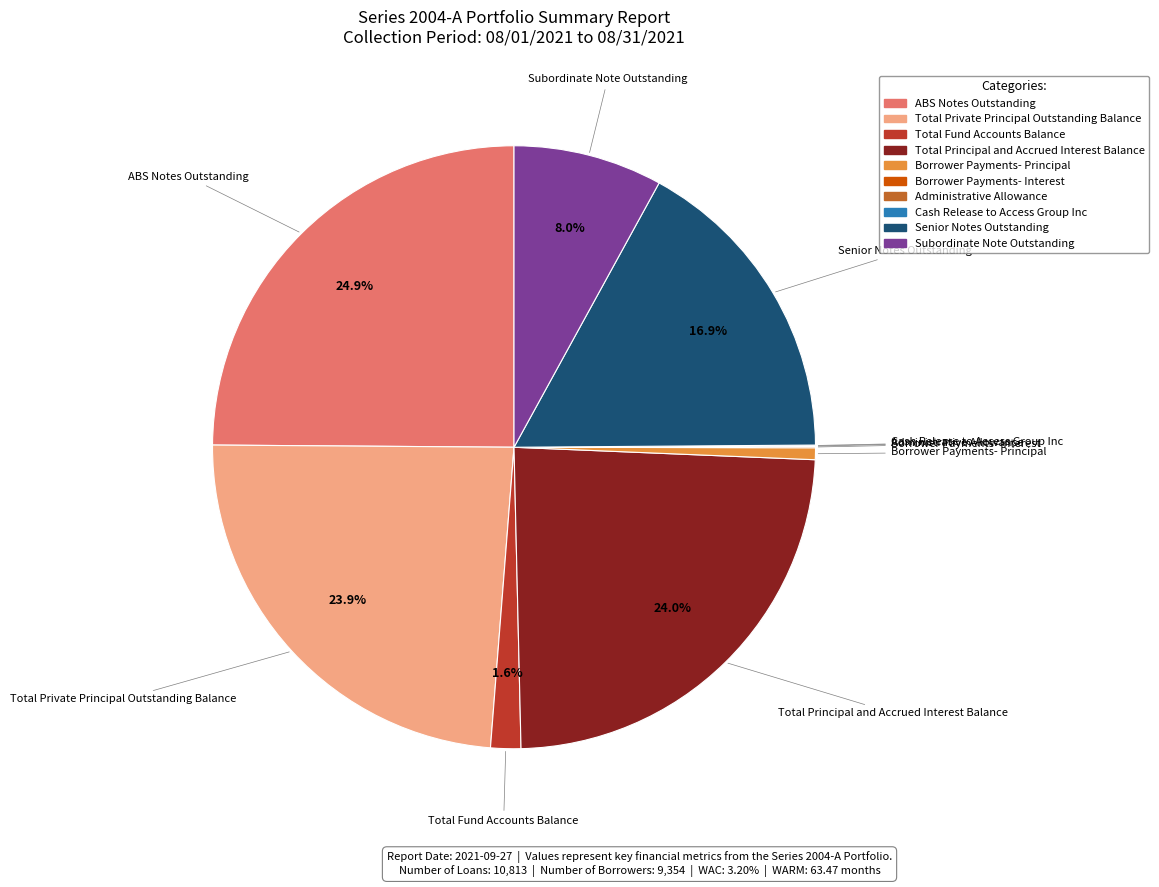

Between ABS Notes Outstanding and Total Private Principal Outstanding Balance, which is larger?

ABS Notes Outstanding